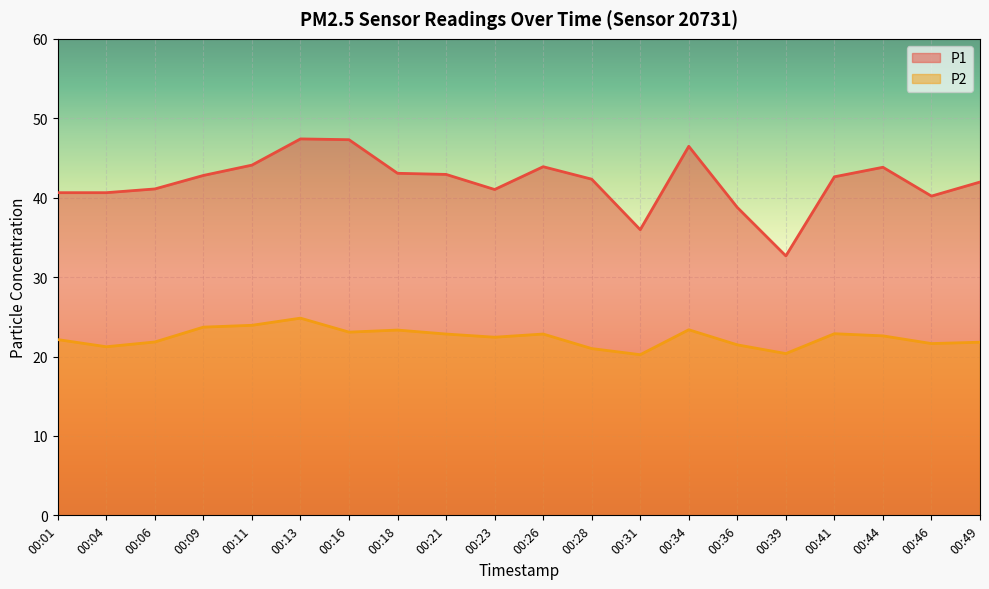

At which category does P1 reach its first local peak?

00:13